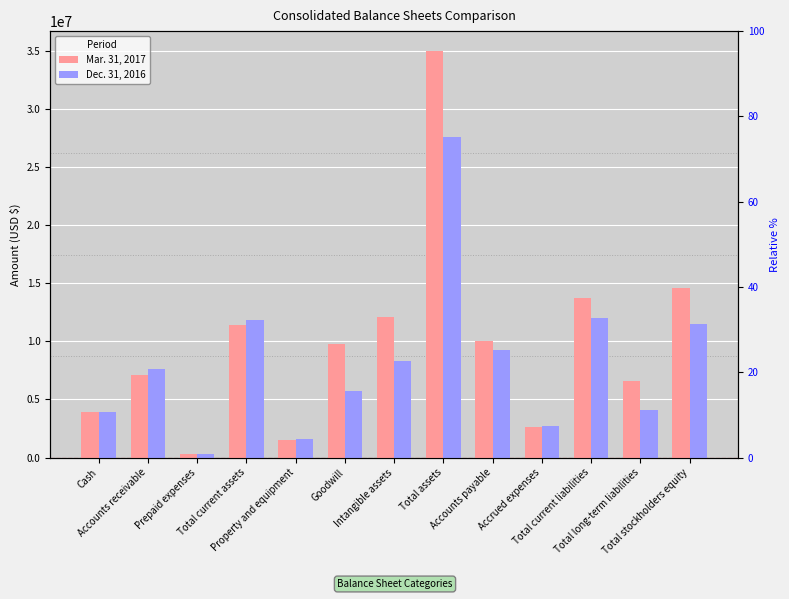

Which category has the lowest value across all series?

Prepaid expenses